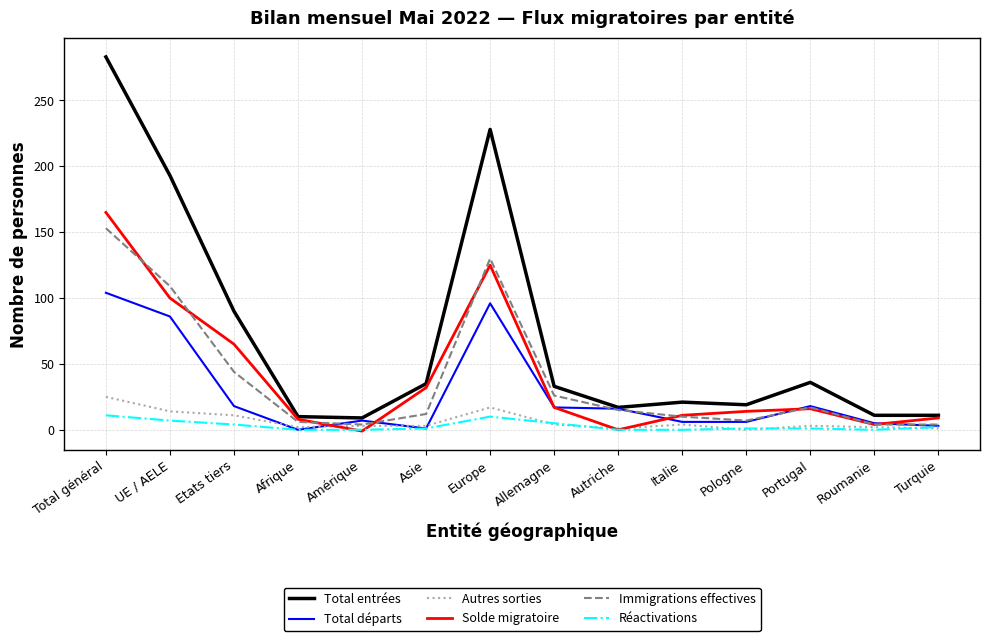

Which series has the widest spread of values?

Total entrées